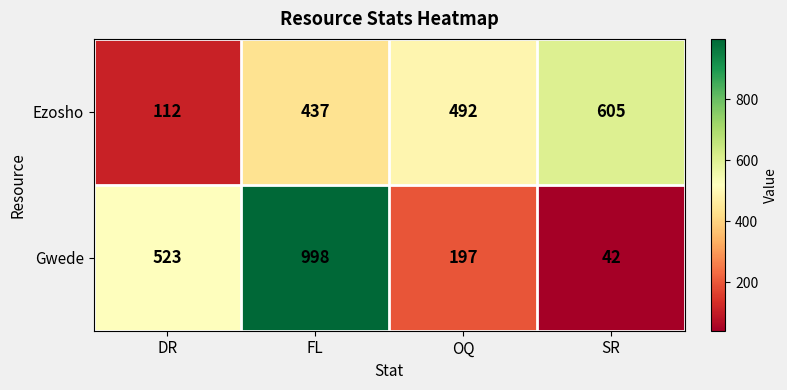

Rank the series by their average value, from highest to lowest.

Gwede, Ezosho